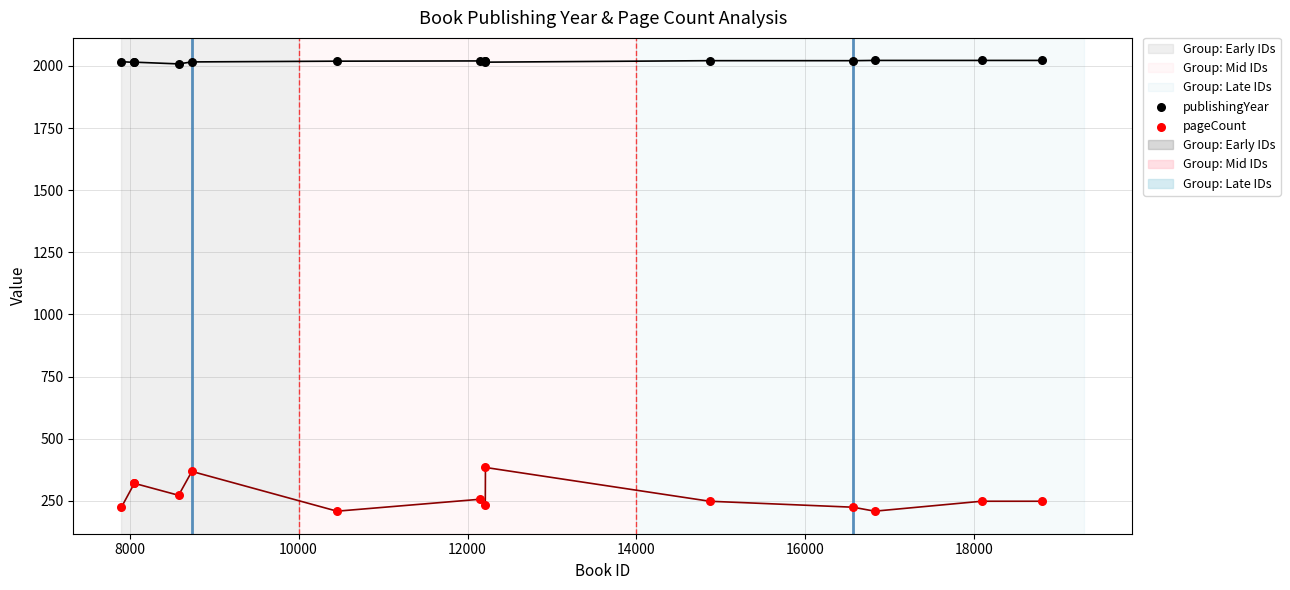

Which series reaches the minimum Y coordinate?

pageCount